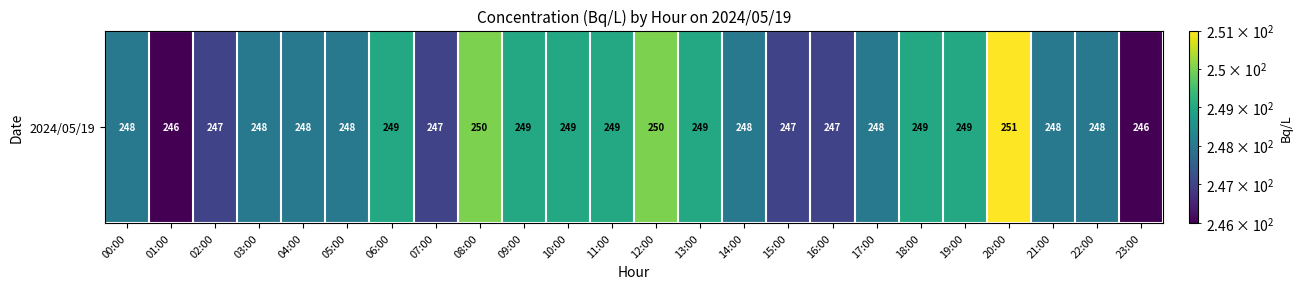

Reading left to right, extract all data points from this chart.

248	246	247	248	248	248	249	247	250	249	249	249	250	249	248	247	247	248	249	249	251	248	248	246